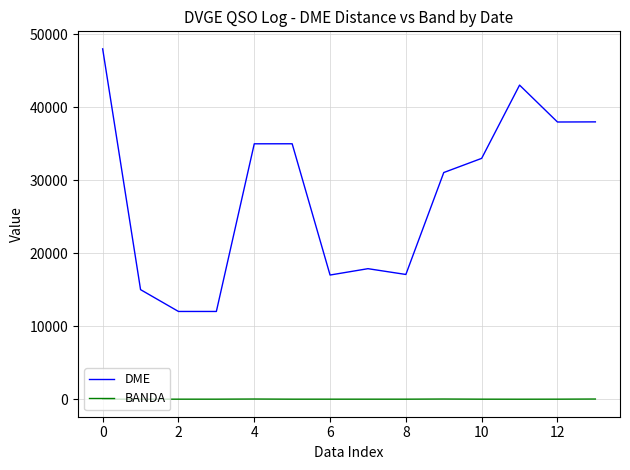

True or false: DME and BANDA cross at least once.

False